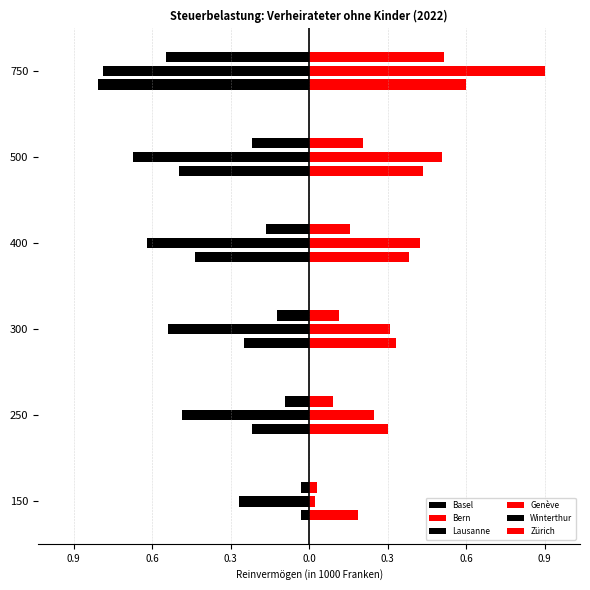

What is the difference between the maximum and minimum values in the Lausanne series?

0.5